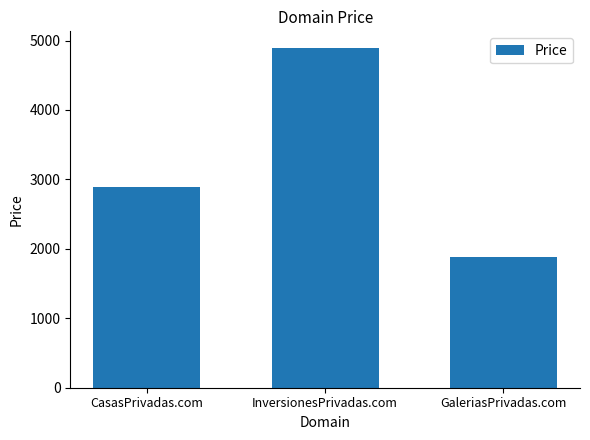

What is the minimum value shown in the chart?

1888